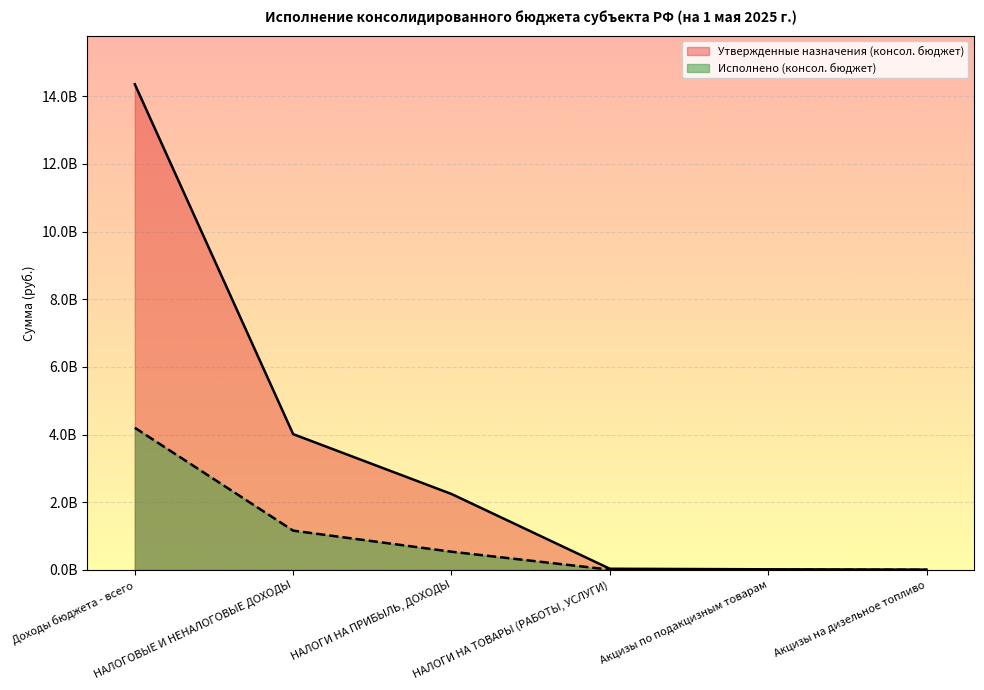

Between НАЛОГИ НА ПРИБЫЛЬ, ДОХОДЫ and Акцизы по подакцизным товарам, which series saw the biggest shift?

Утвержденные назначения (консол. бюджет)